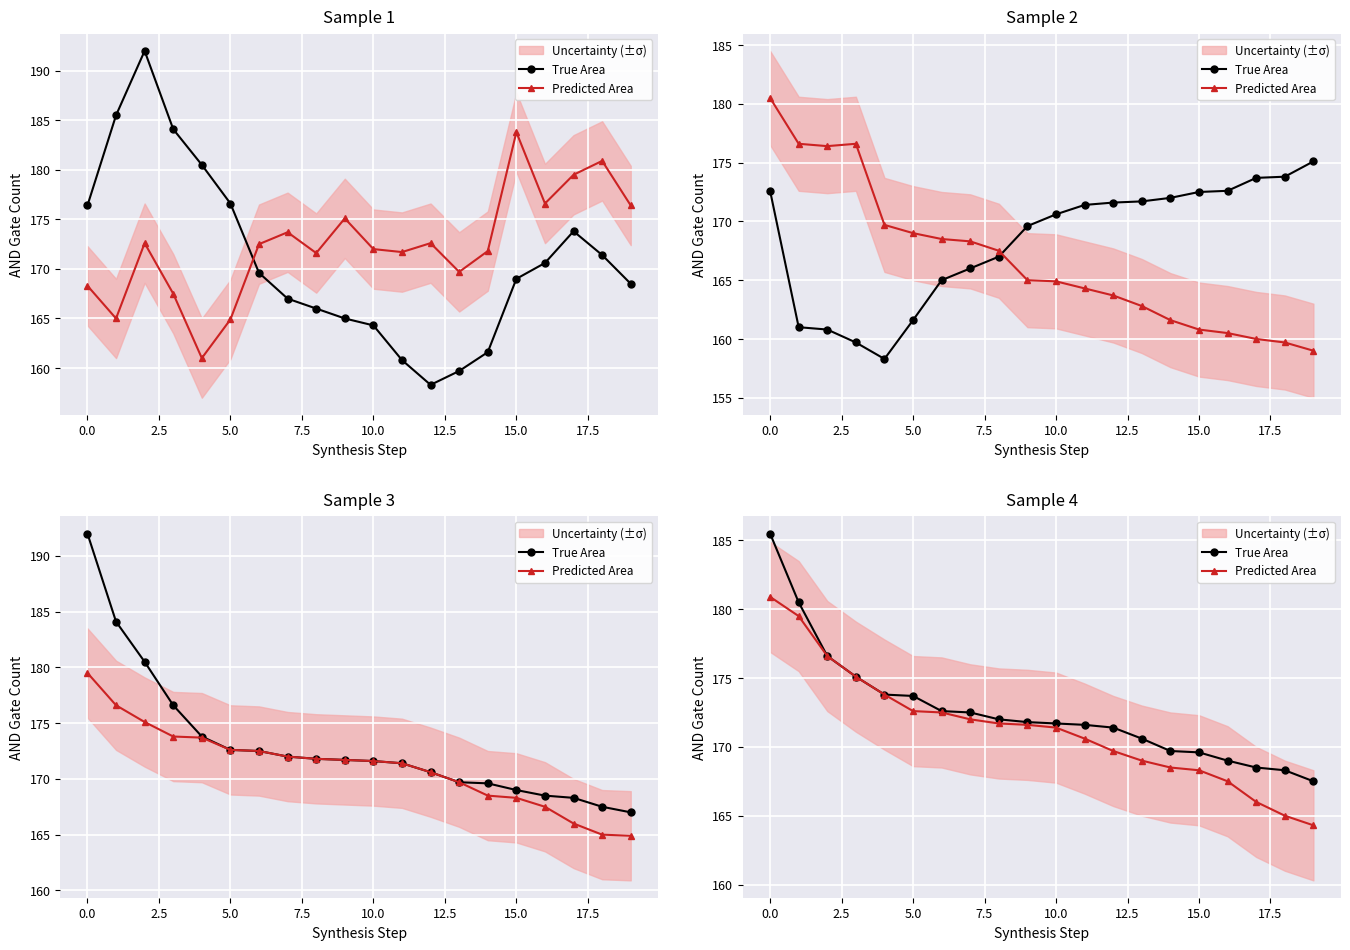

Which has a higher value, 15 or 13?

13